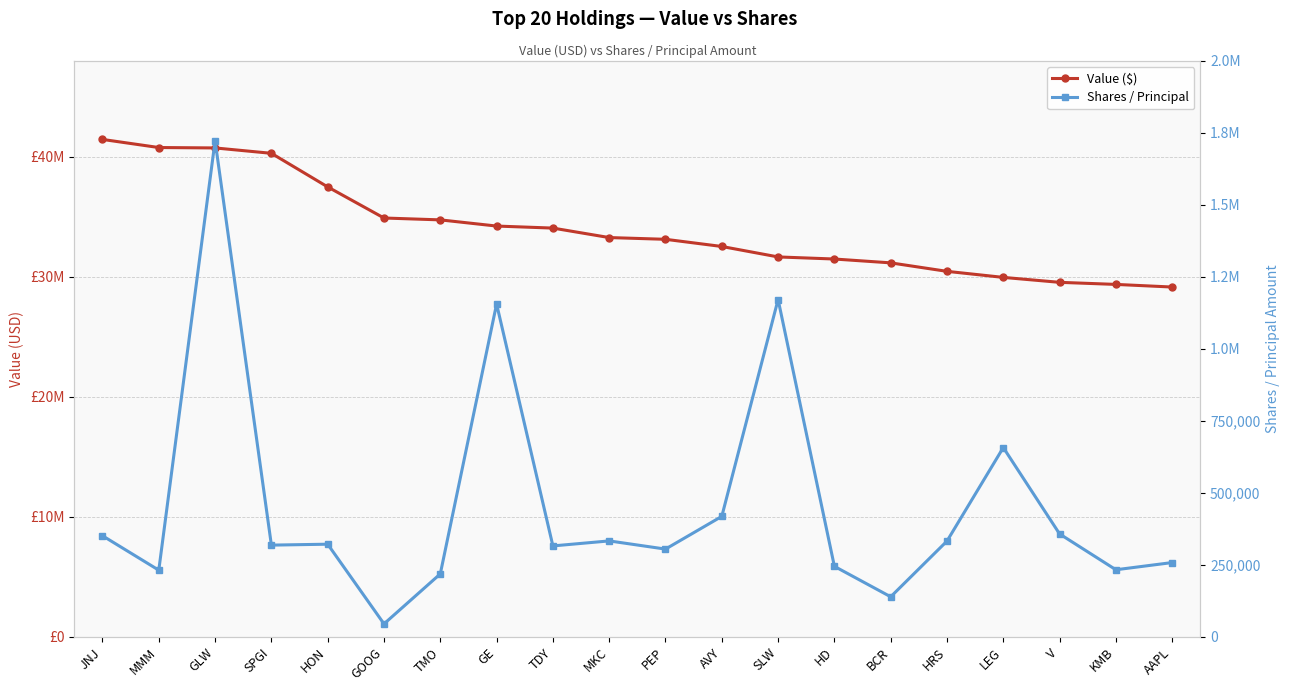

What is the sum of all Shares / Principal values?

9127299